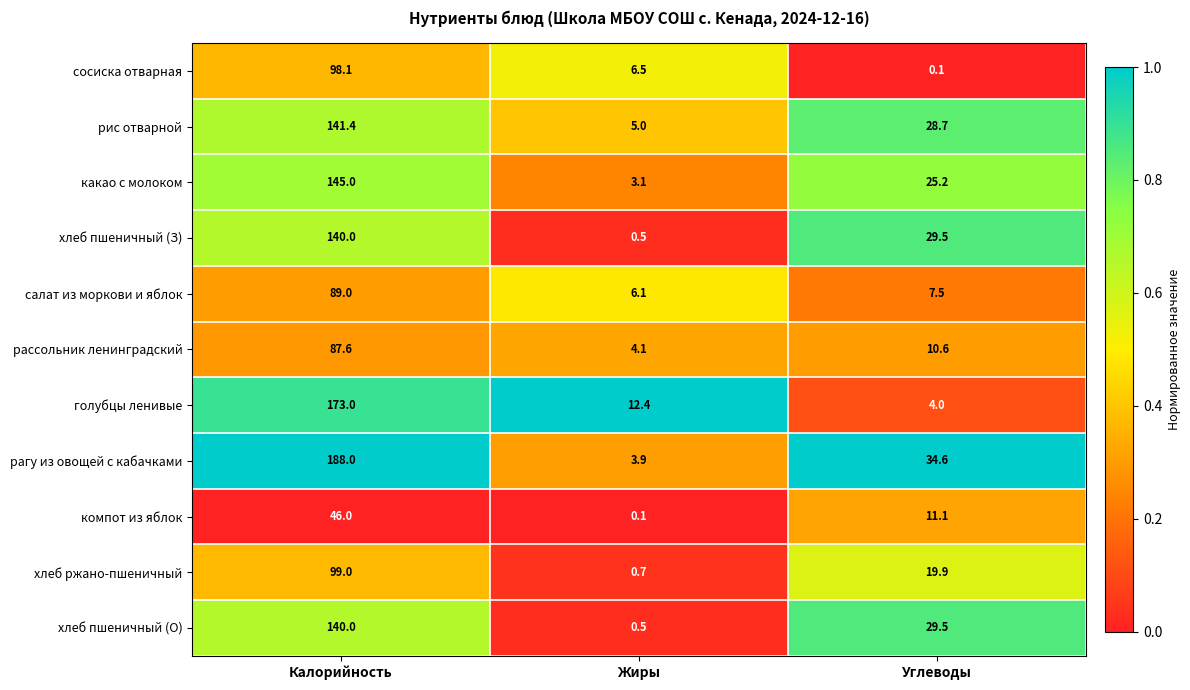

Rank the categories by компот из яблок value from highest to lowest.

Калорийность, Углеводы, Жиры